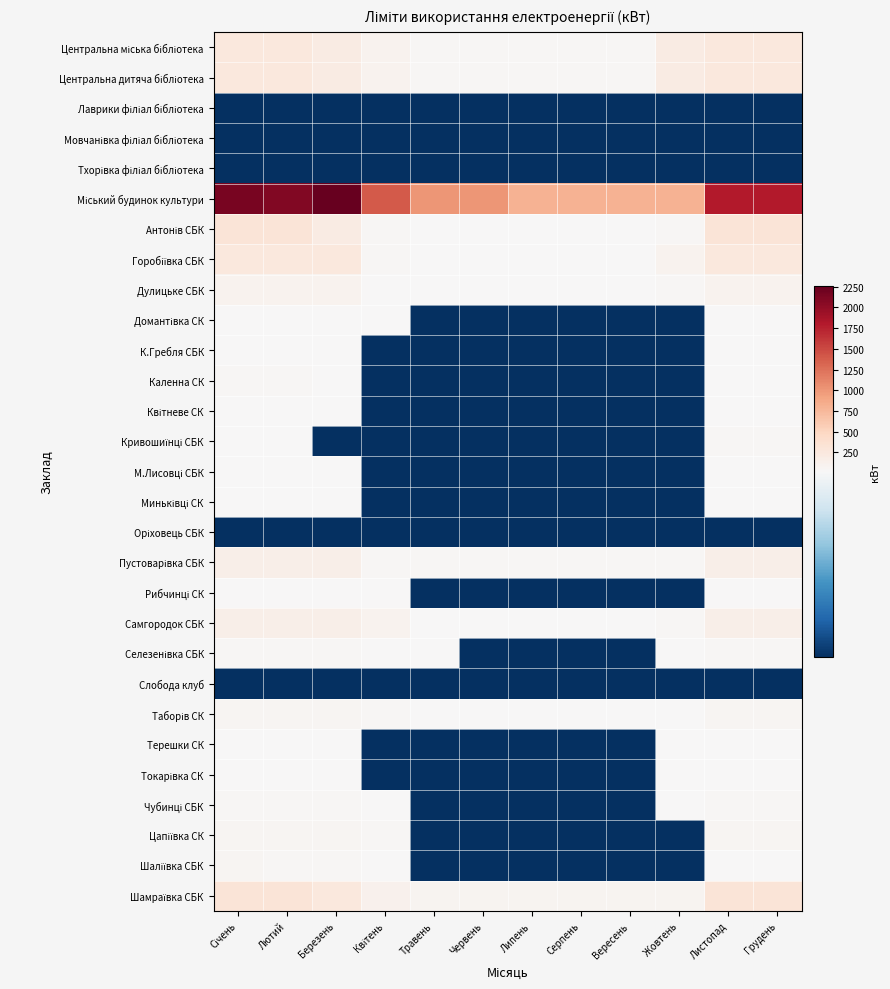

Which series has the largest total across all categories?

Міський будинок культури